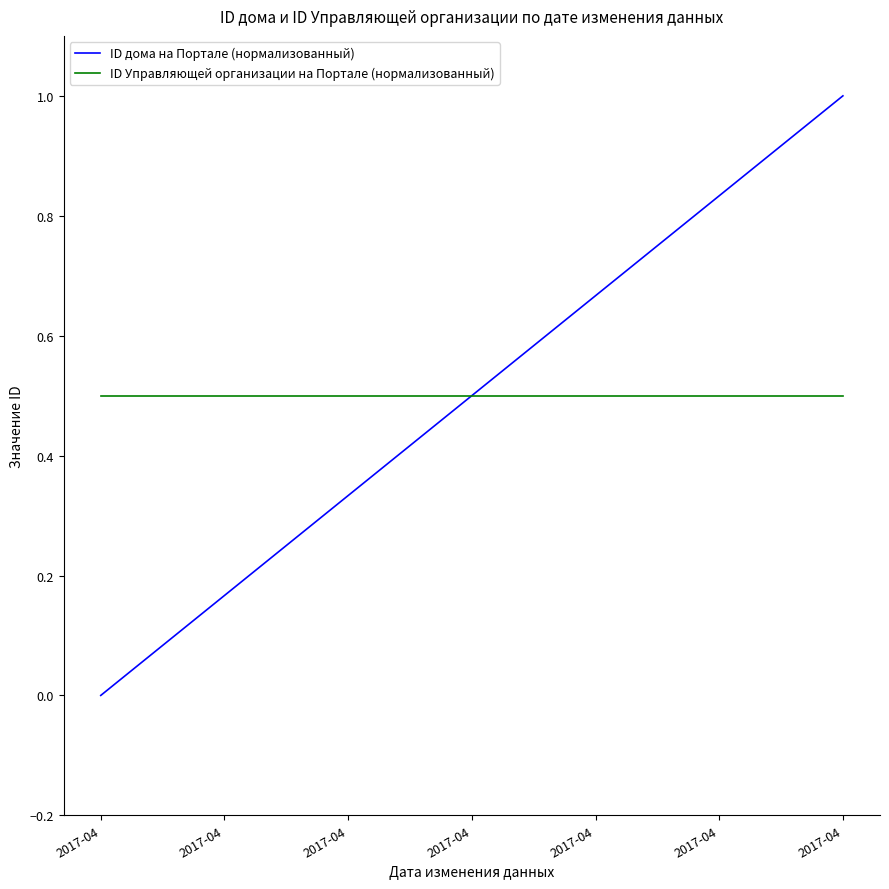

What is the average value of the ID дома на Портале (нормализованный) series?

0.5